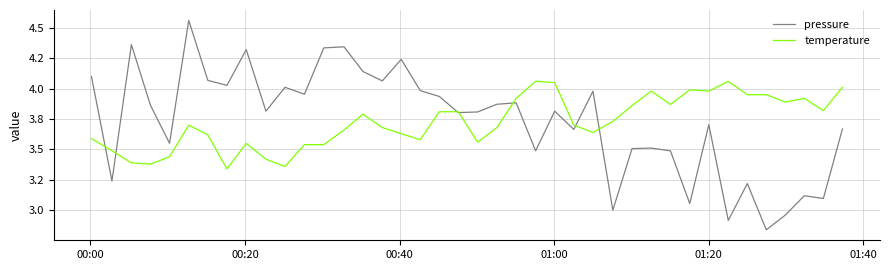

Does the chart have visible grid lines?

Yes